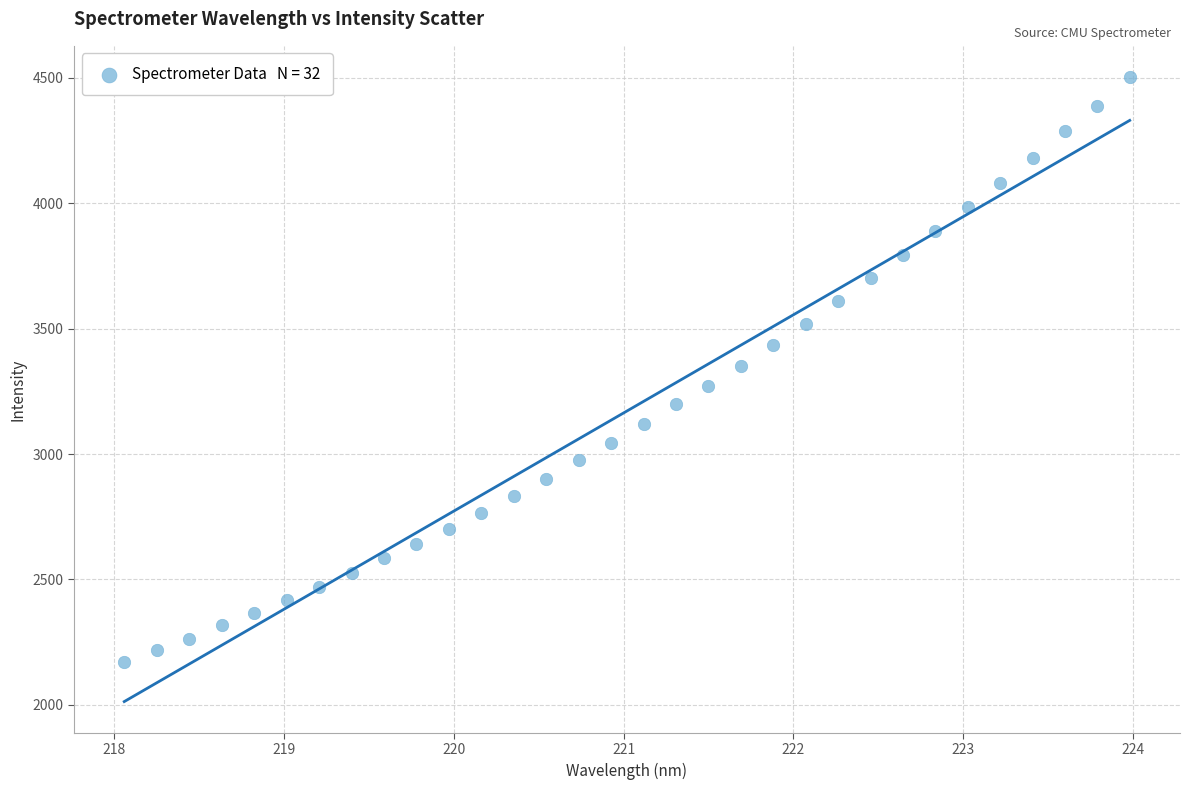

What is the range of X values (max minus min)?

5.9